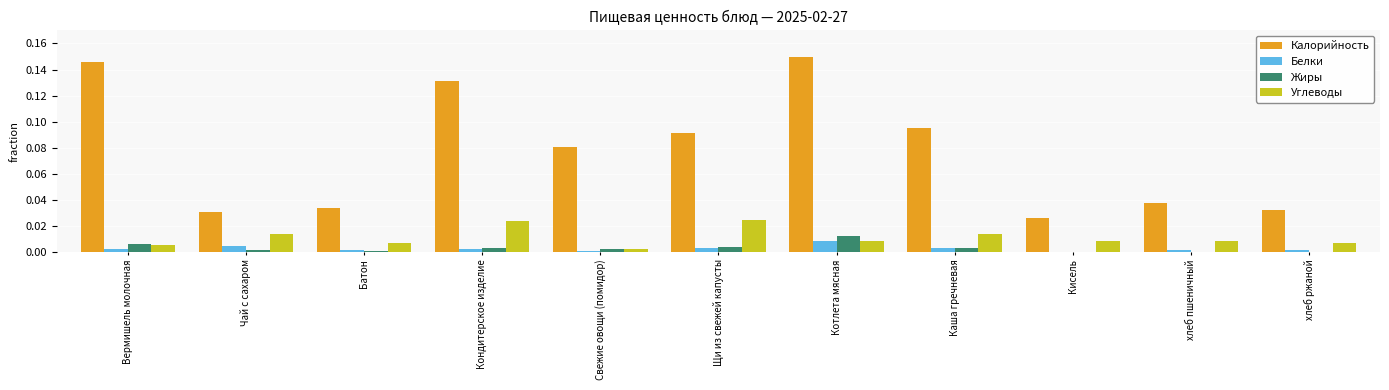

Is the value of Углеводы at Щи из свежей капусты greater than the value of Белки at Свежие овощи (помидор)?

Yes